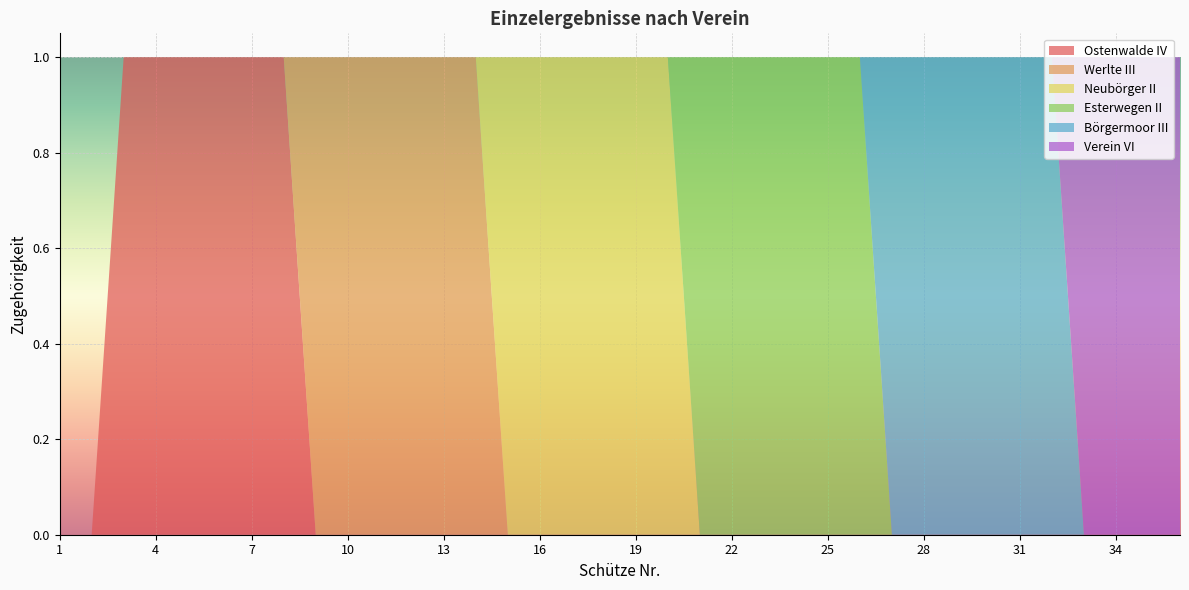

Reading left to right, extract all data points from this chart.

Ostenwalde IV: 0	0	1	1	1	1	1	1	0	0	0	0	0	0	0	0	0	0	0	0	0	0	0	0	0	0	0	0	0	0	0	0	0	0	0	0
Werlte III: 0	0	0	0	0	0	0	0	1	1	1	1	1	1	0	0	0	0	0	0	0	0	0	0	0	0	0	0	0	0	0	0	0	0	0	0
Neubörger II: 0	0	0	0	0	0	0	0	0	0	0	0	0	0	1	1	1	1	1	1	0	0	0	0	0	0	0	0	0	0	0	0	0	0	0	0
Esterwegen II: 0	0	0	0	0	0	0	0	0	0	0	0	0	0	0	0	0	0	0	0	1	1	1	1	1	1	0	0	0	0	0	0	0	0	0	0
Börgermoor III: 0	0	0	0	0	0	0	0	0	0	0	0	0	0	0	0	0	0	0	0	0	0	0	0	0	0	1	1	1	1	1	1	0	0	0	0
Verein VI: 0	0	0	0	0	0	0	0	0	0	0	0	0	0	0	0	0	0	0	0	0	0	0	0	0	0	0	0	0	0	0	0	1	1	1	1